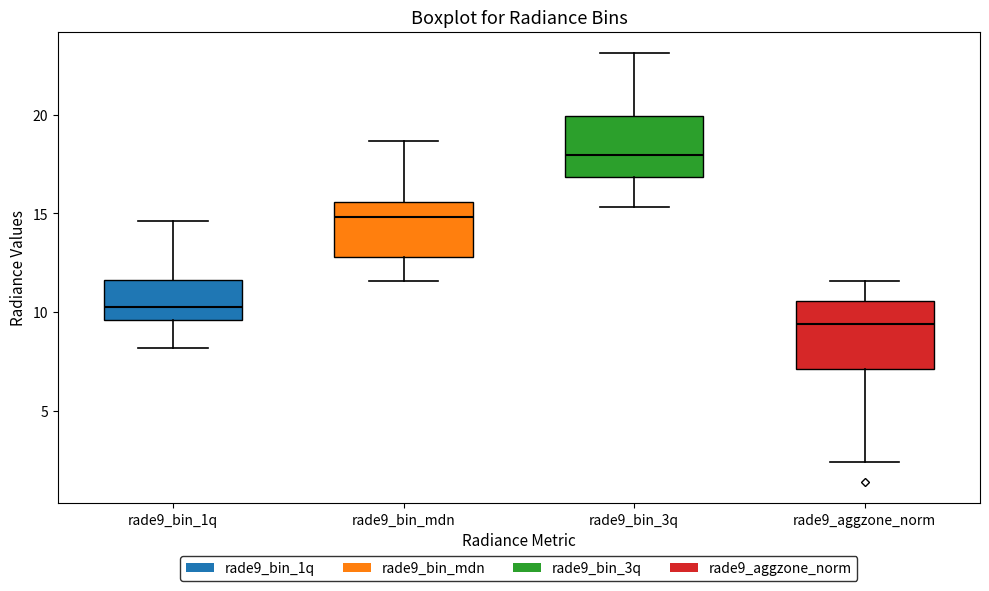

Where does the median line of the box for rade9_aggzone_norm sit on the y-axis? The values are not printed on the chart, so give them approximately, as read against the axis.

9.5